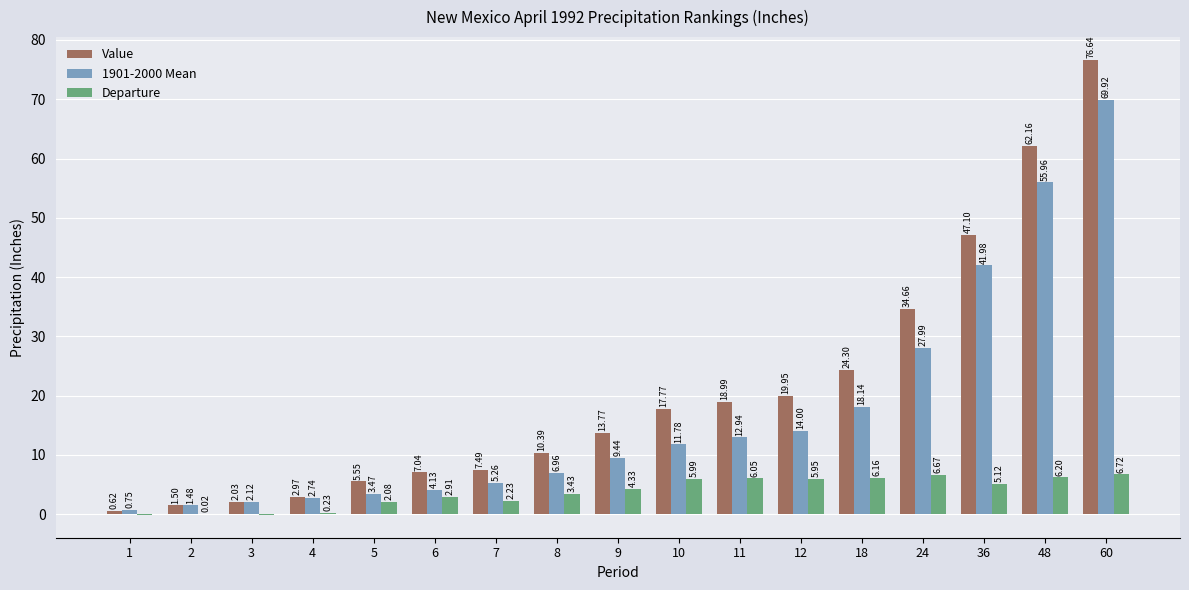

How many data points does each series have?

17